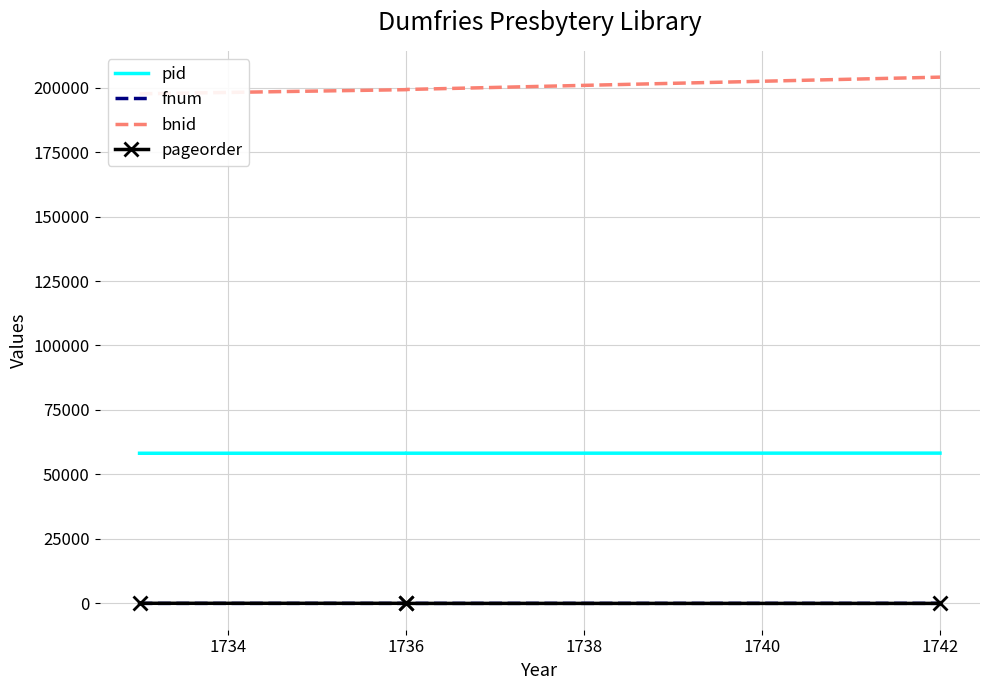

How many data points in fnum are above 14?

1